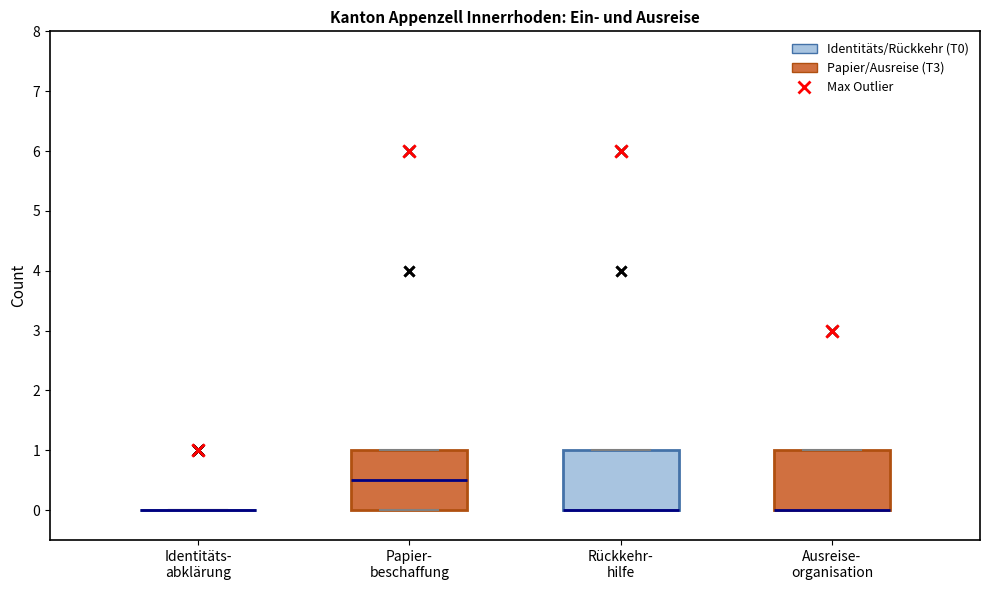

Reading left to right, transcribe this box plot: for each box, give where its median line is, the range the box spans, and where its two whiskers end, as read against the y-axis. The values are not printed on the chart, so give them approximately, as read against the axis.

Identitäts- abklärung: box collapsed to a line at 0.0, whiskers 0.0 to 0.0
Papier- beschaffung: median 0.5, box 0.0 to 1.0, whiskers 0.0 to 1.0
Rückkehr- hilfe: median 0.0 (drawn on the box's lower edge), box 0.0 to 1.0, whiskers 0.0 to 1.0
Ausreise- organisation: median 0.0 (drawn on the box's lower edge), box 0.0 to 1.0, whiskers 0.0 to 1.0